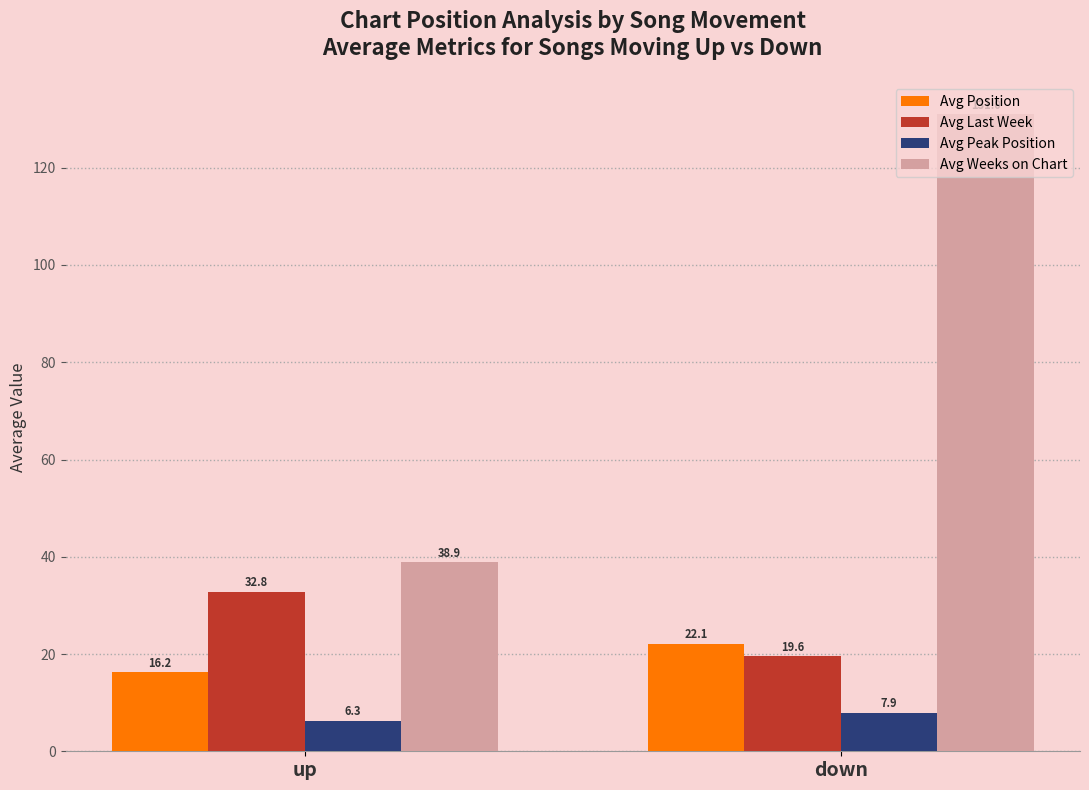

At up, list the series in order from largest to smallest.

Avg Weeks on Chart, Avg Last Week, Avg Position, Avg Peak Position